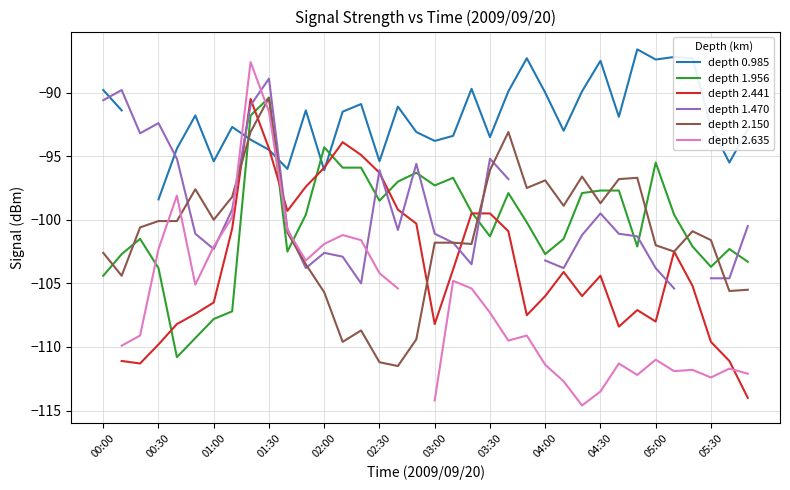

What is the maximum value for depth 2.150?

-90.4